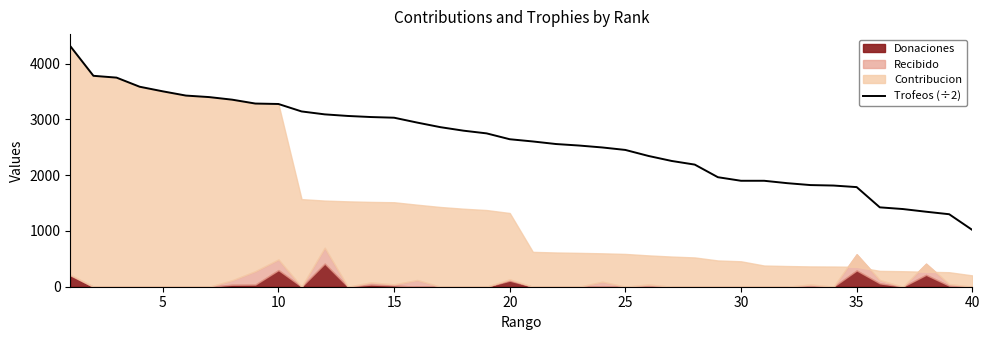

How many data points does each series have?

40